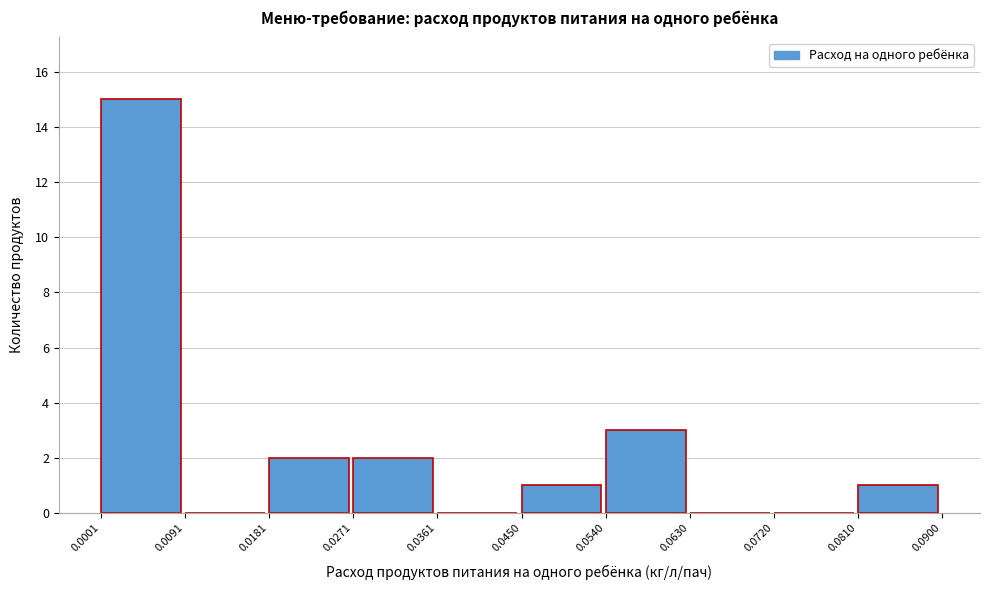

How tall is the bar that spans 0.0001 to 0.0091 on the x-axis? The values are not printed on the chart, so give them approximately, as read against the axis.

15